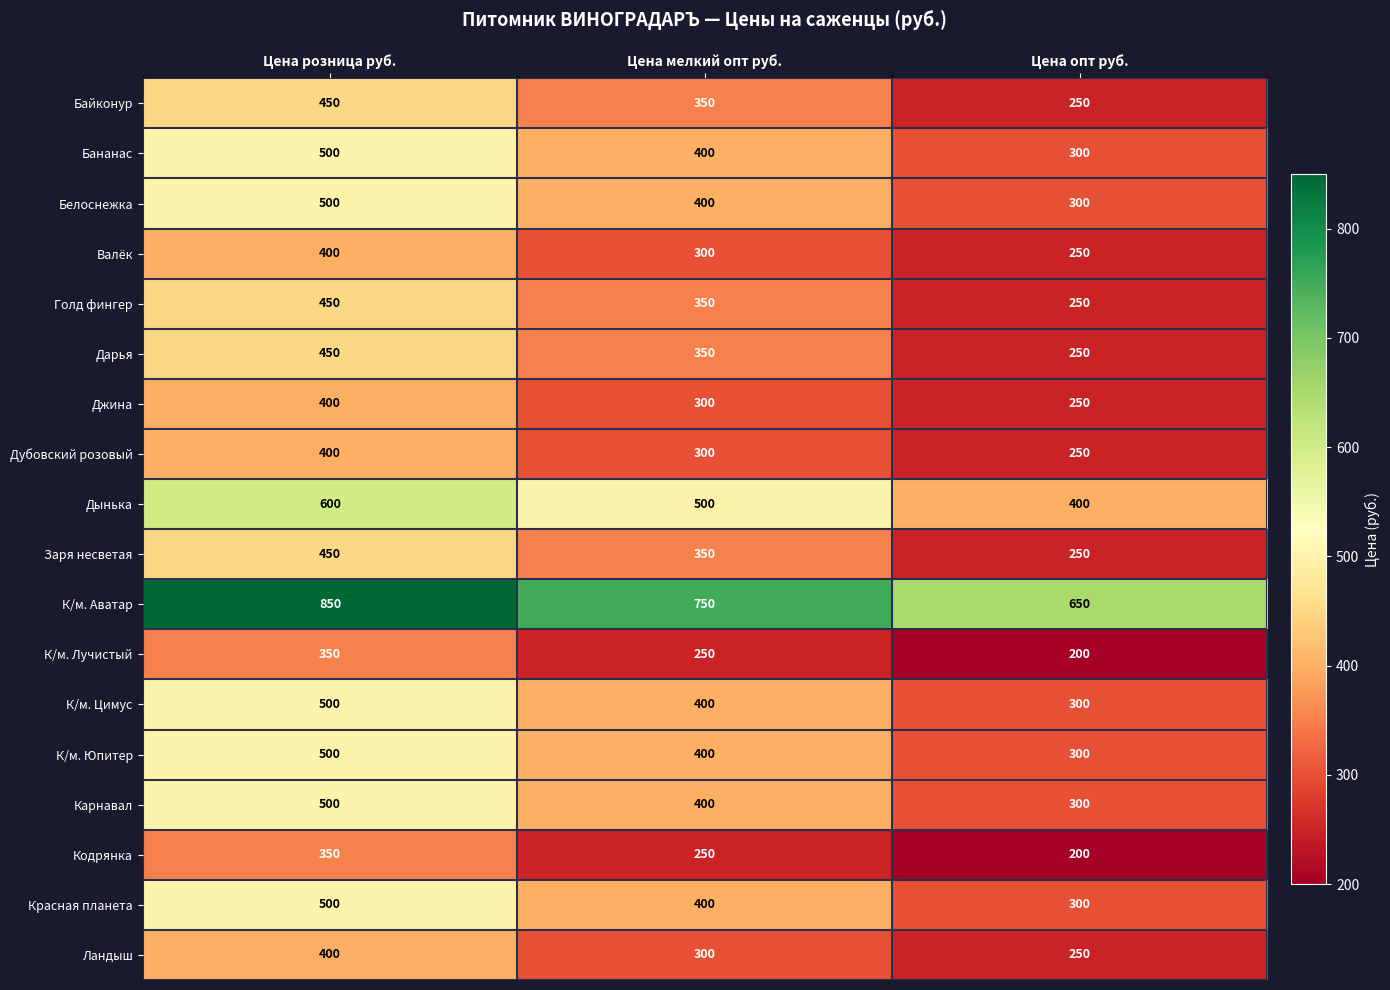

Is it true that Валёк equals 400 at Цена розница руб.?

True